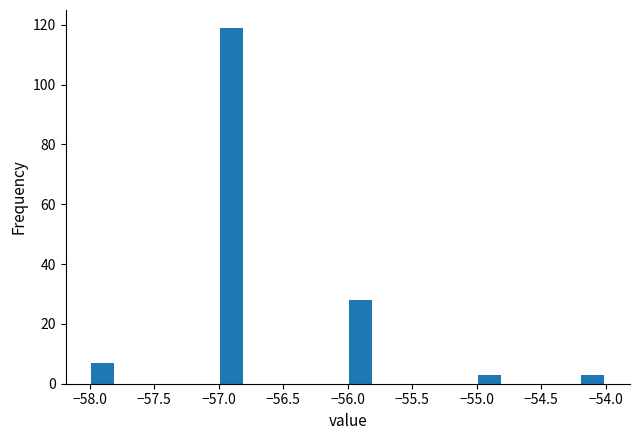

How tall is the bar that spans -56.0 to -55.8 on the x-axis? The values are not printed on the chart, so give them approximately, as read against the axis.

28